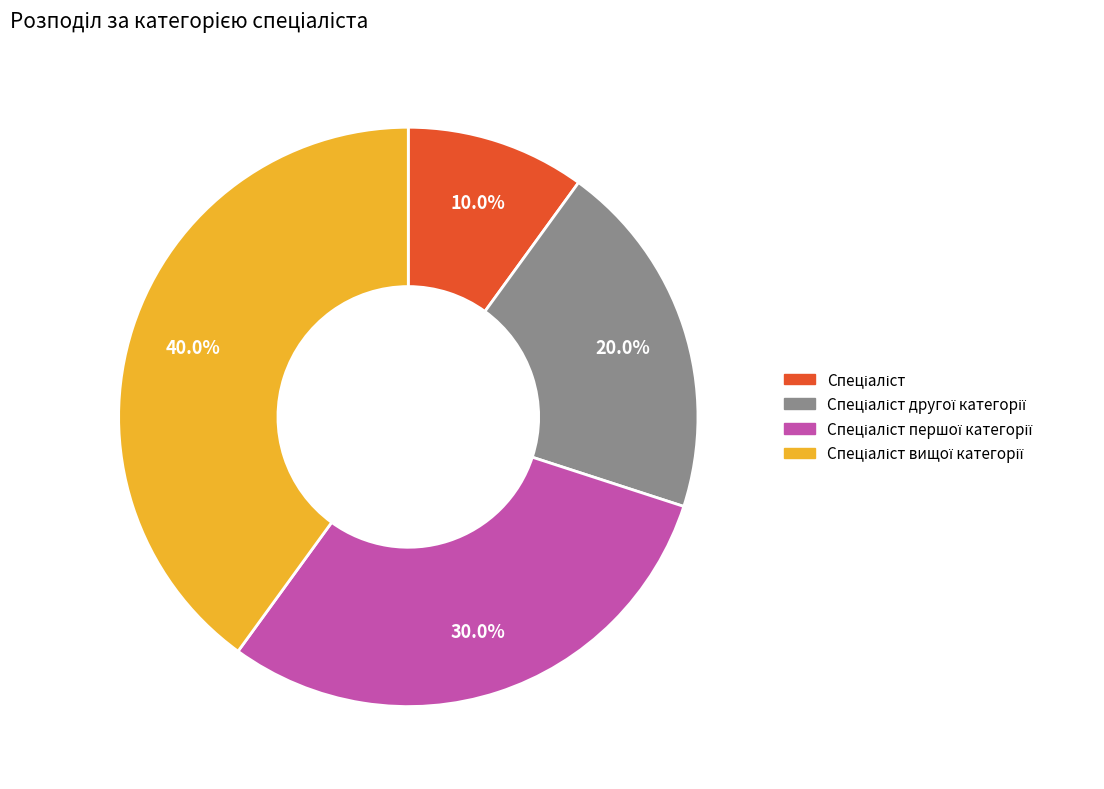

Is there any slice that represents more than half of the pie?

No